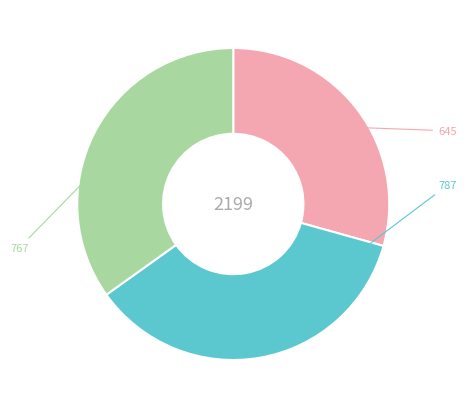

Does any single category account for the majority?

No